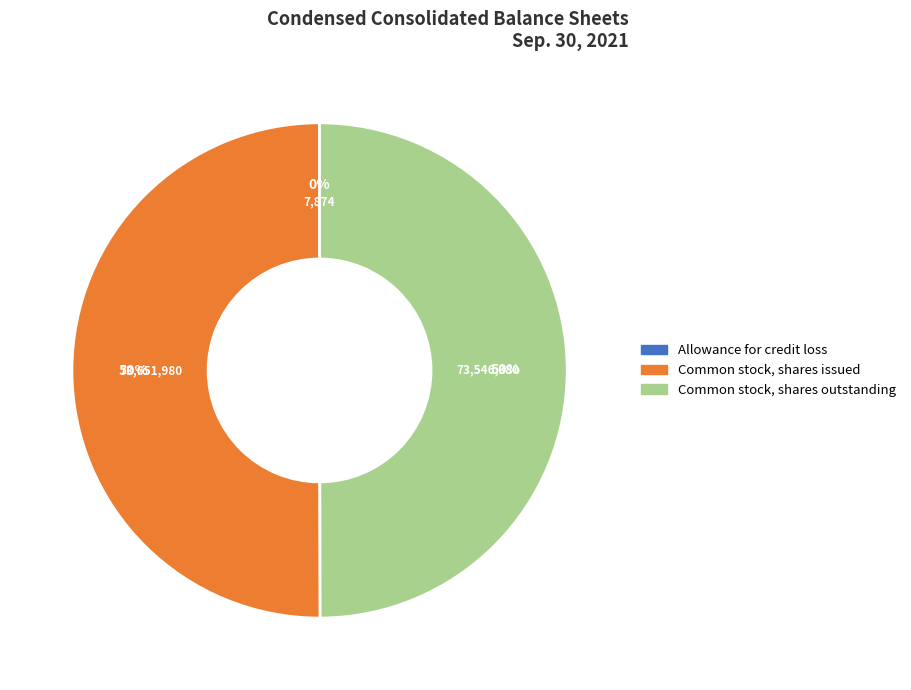

Is it true that Common stock, shares issued is 36% of the pie?

False